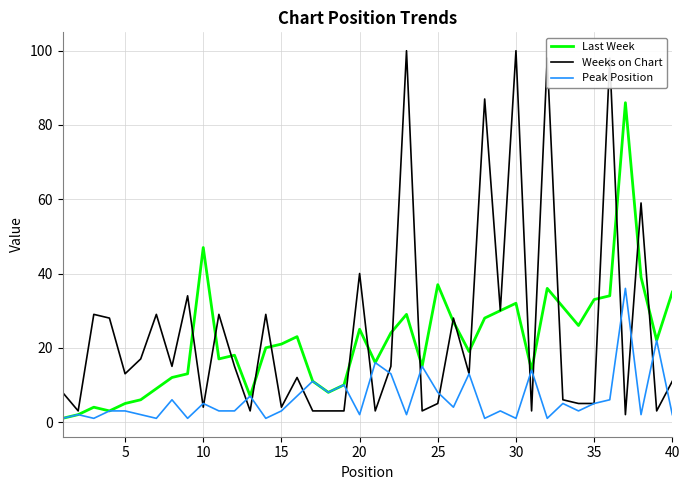

Which series has the widest spread of values?

Weeks on Chart